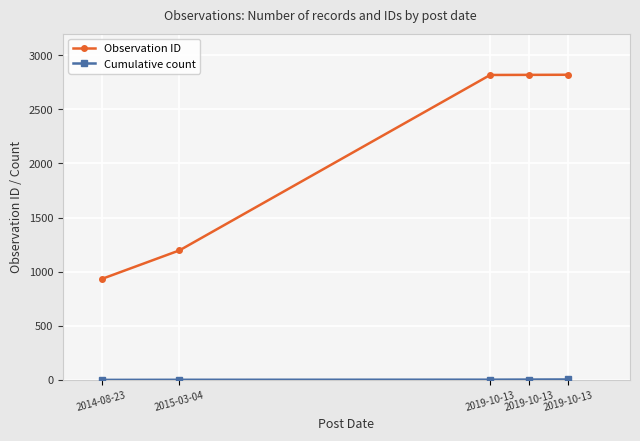

Count the number of categories in the chart.

5